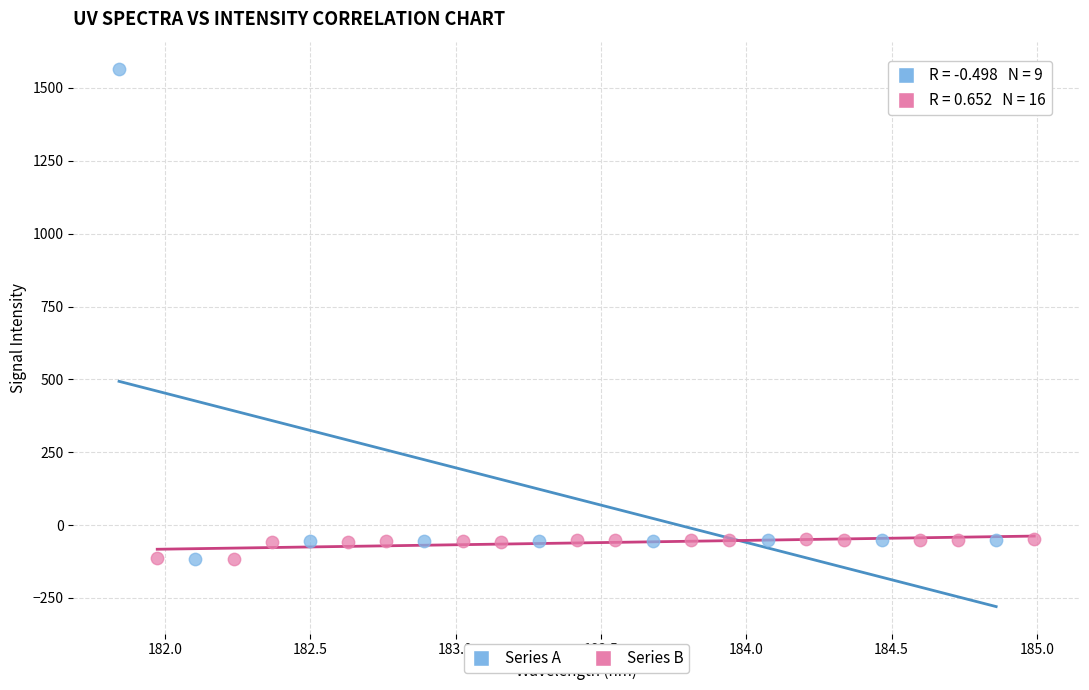

What are all the series names shown in the legend?

Series A, Series B